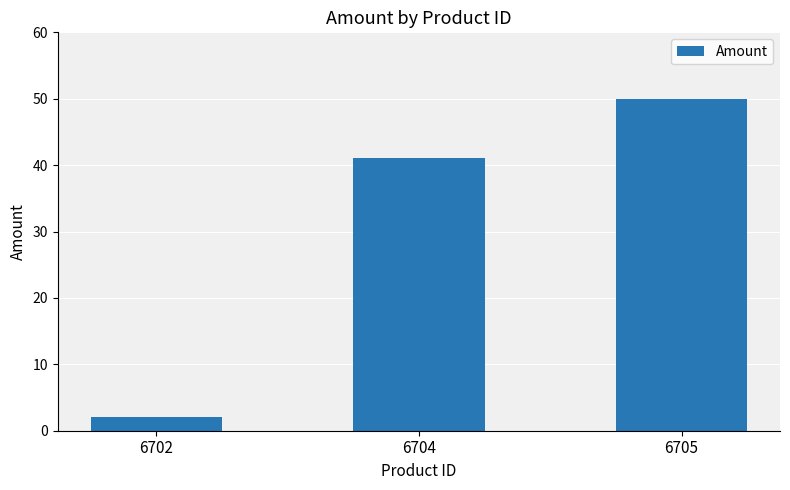

Reading right to left, what are all the values shown in this chart?

50	41	2